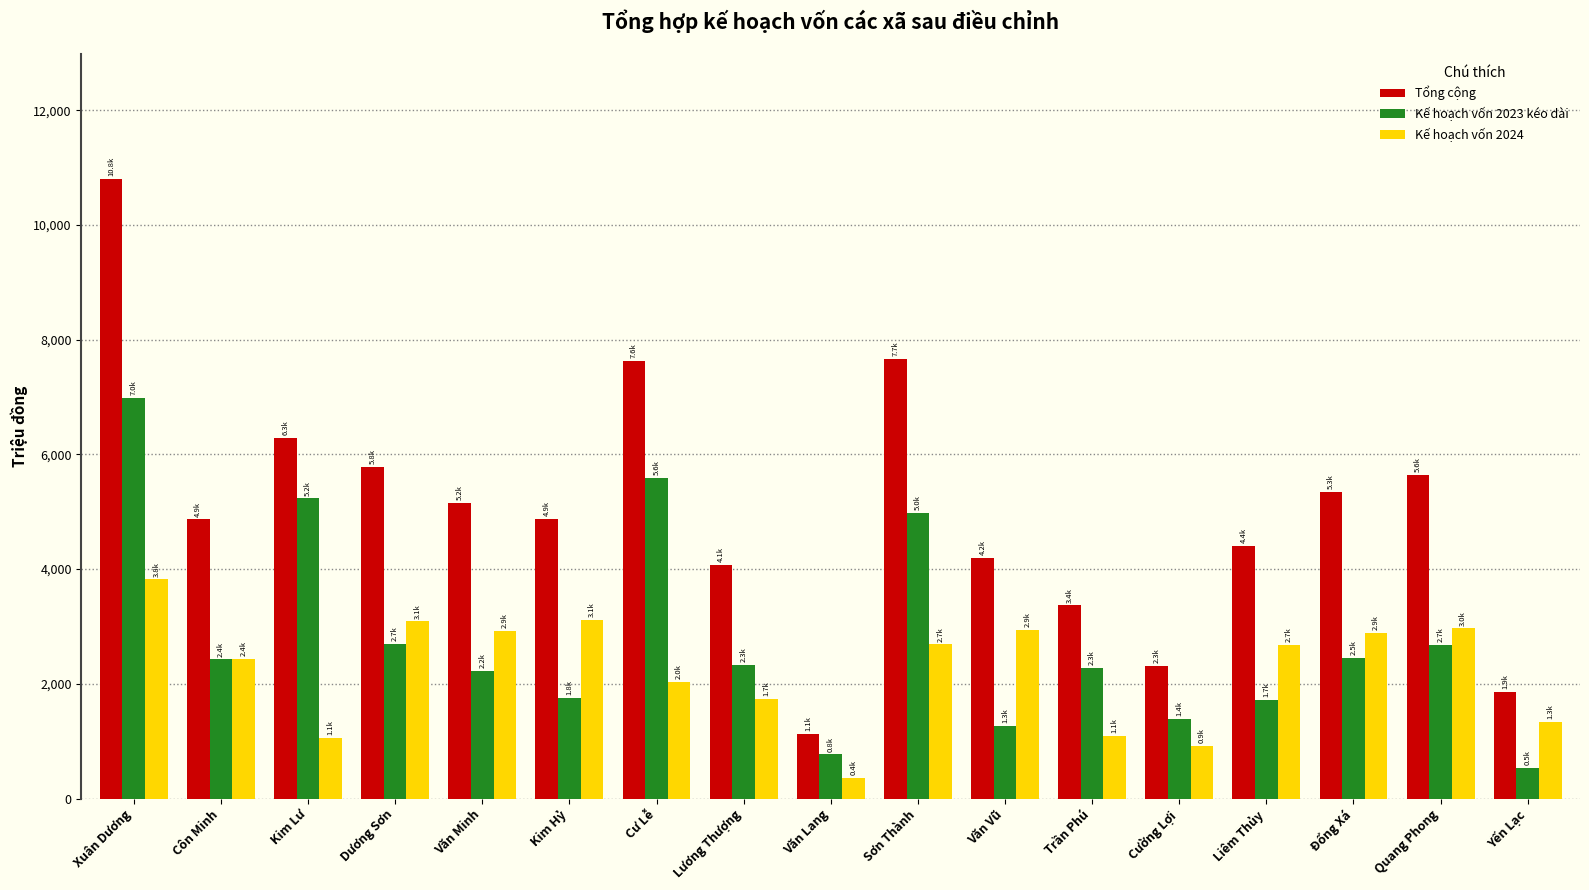

Which series has the widest spread of values?

Tổng cộng